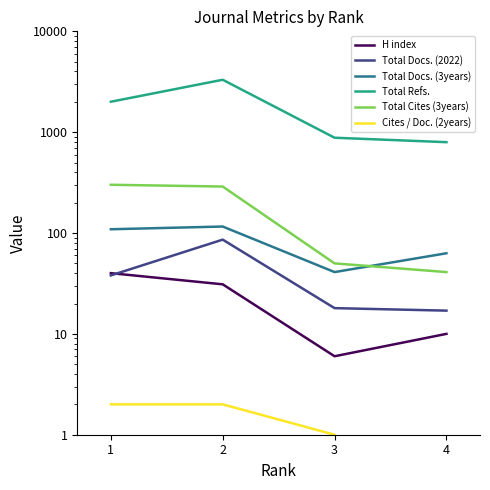

The Cites / Doc. (2years) series shows 2 at 1. True or false?

True